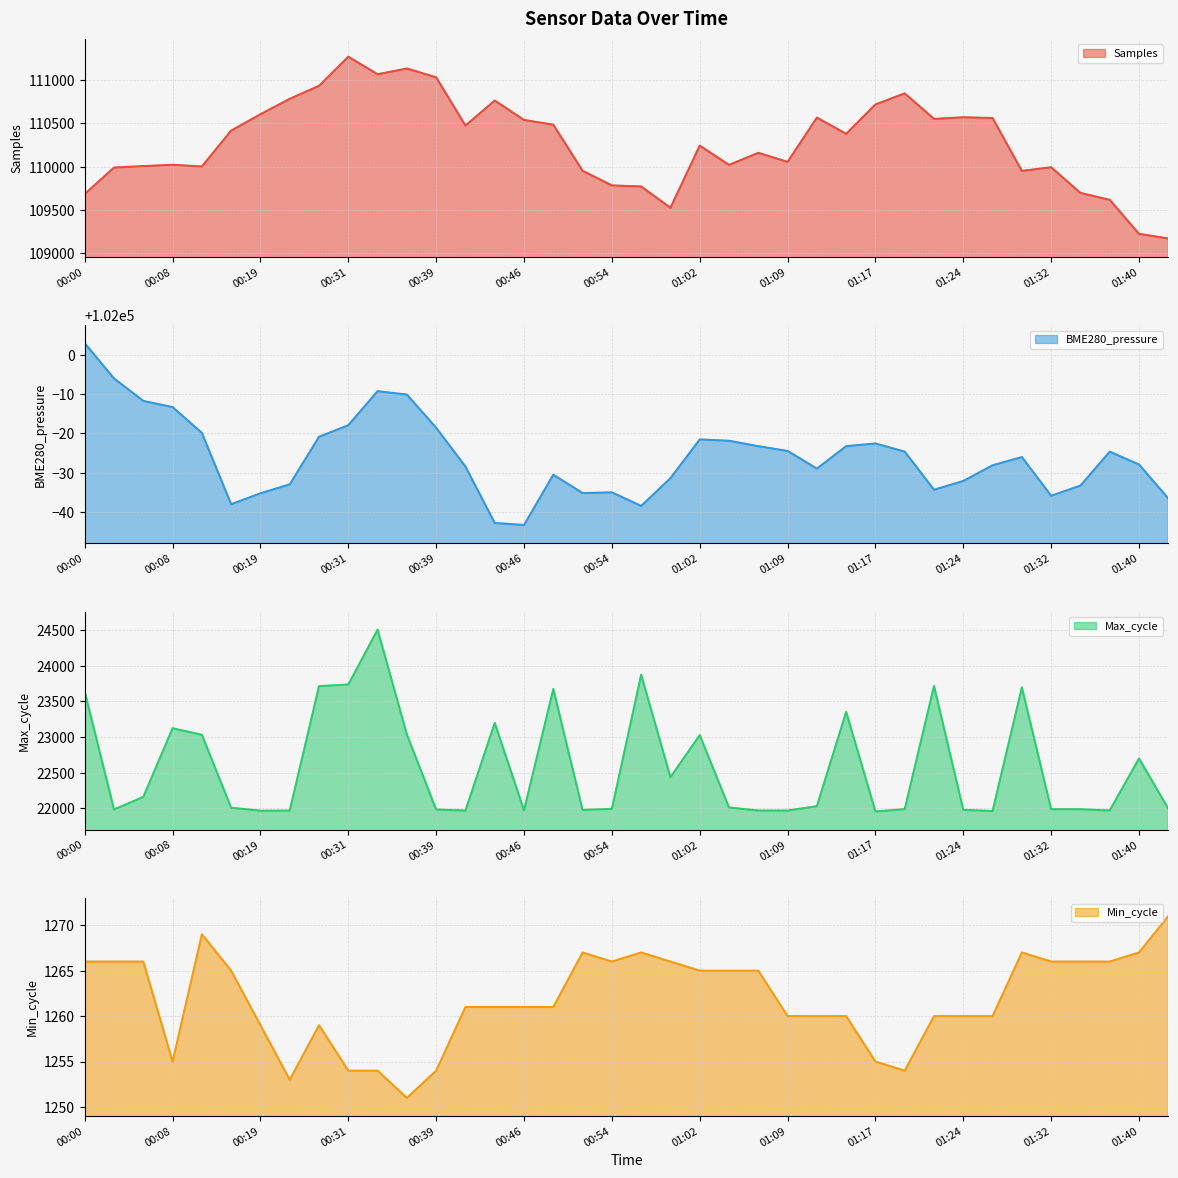

At how many categories does at least one series exceed 81652?

38